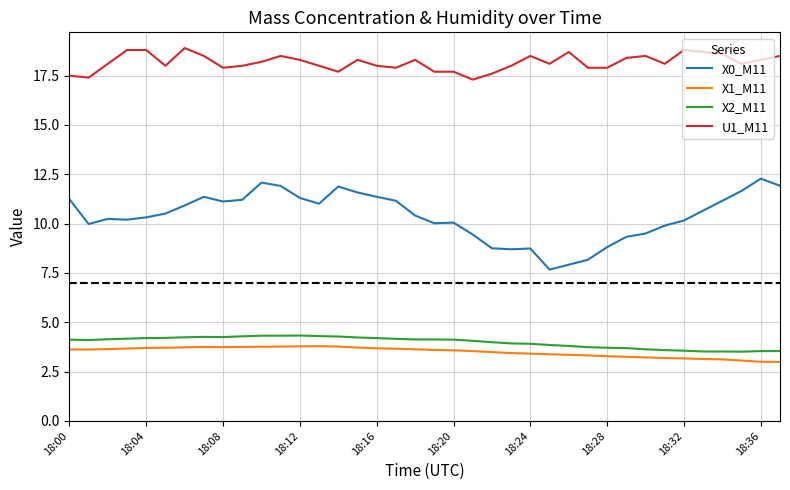

What is the lowest value of the X0_M11 series?

7.7